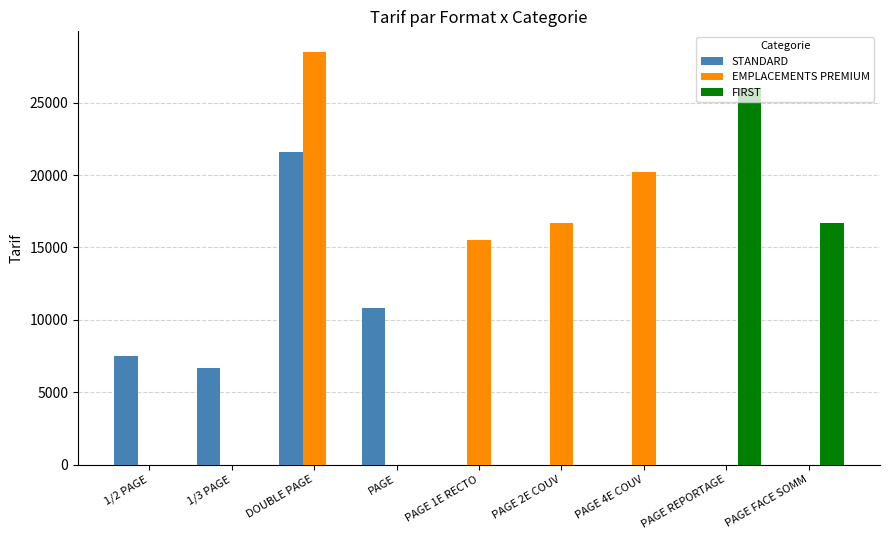

Which series has the largest total across all categories?

EMPLACEMENTS PREMIUM